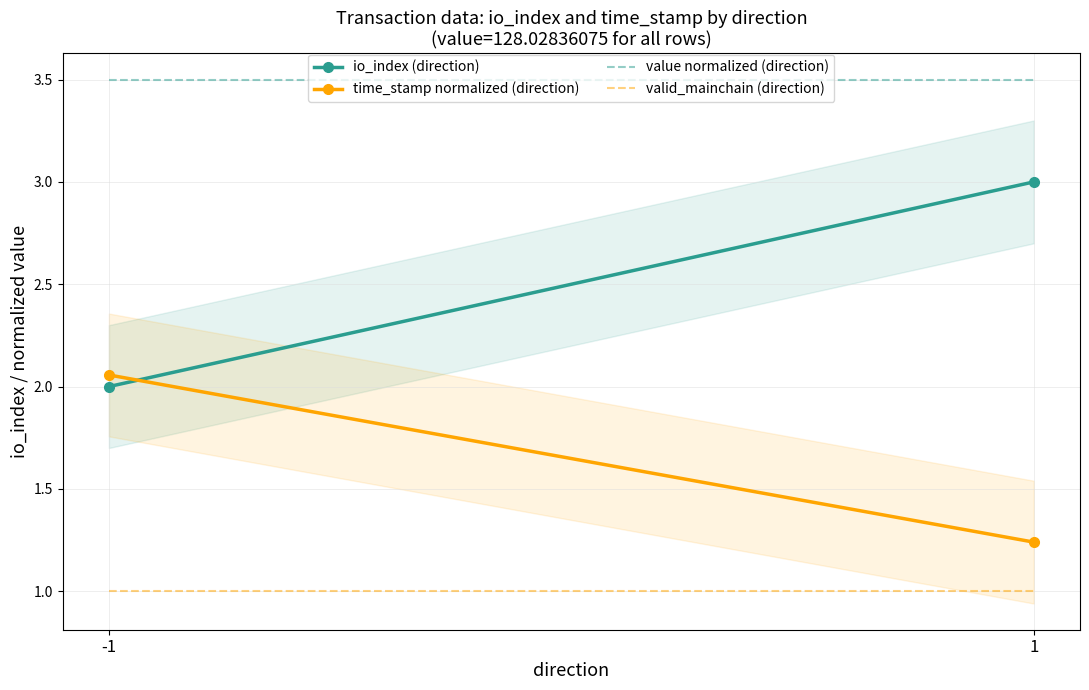

What is the lowest value of the io_index (direction) series?

2.0